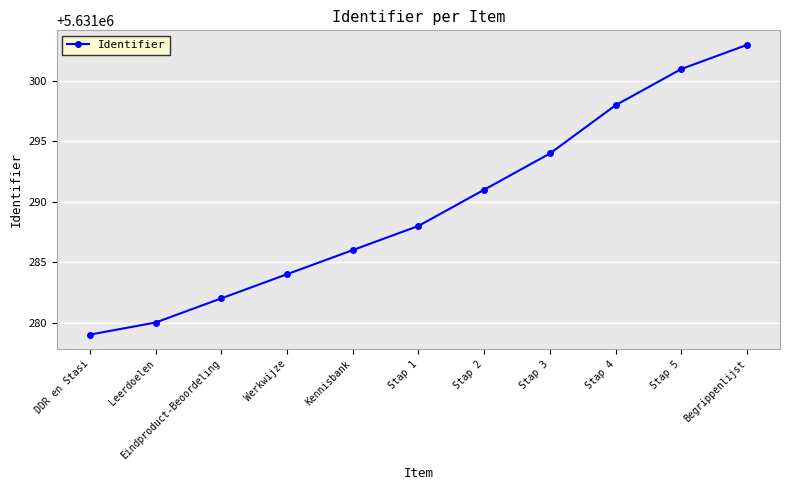

The value at Werkwijze is 5631284. True or false?

True